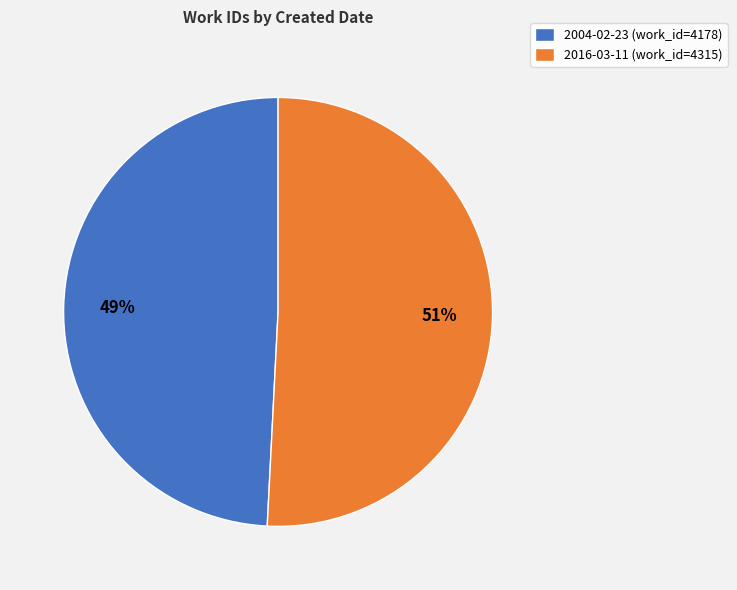

Does 2016-03-11 represent more than half of the total?

Yes